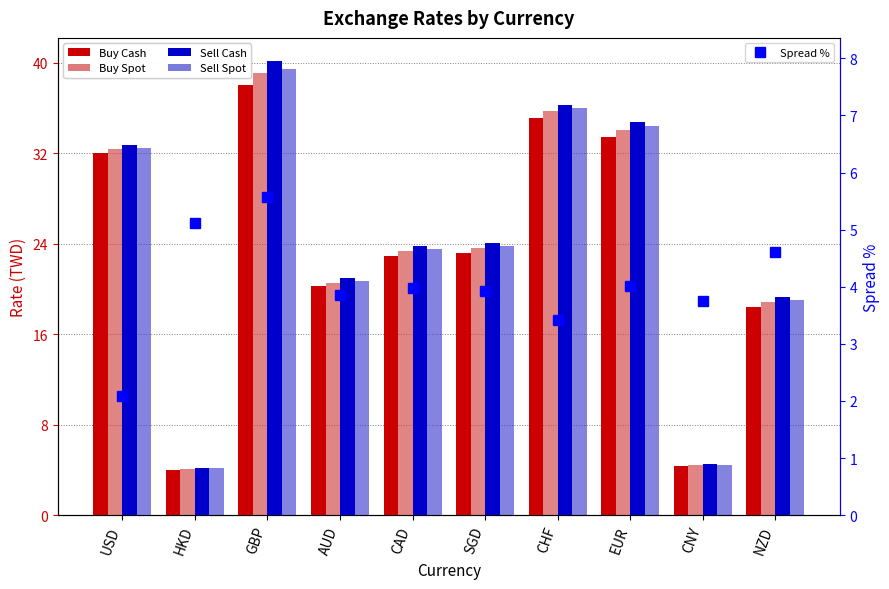

What is the total value across all series at GBP?

162.3